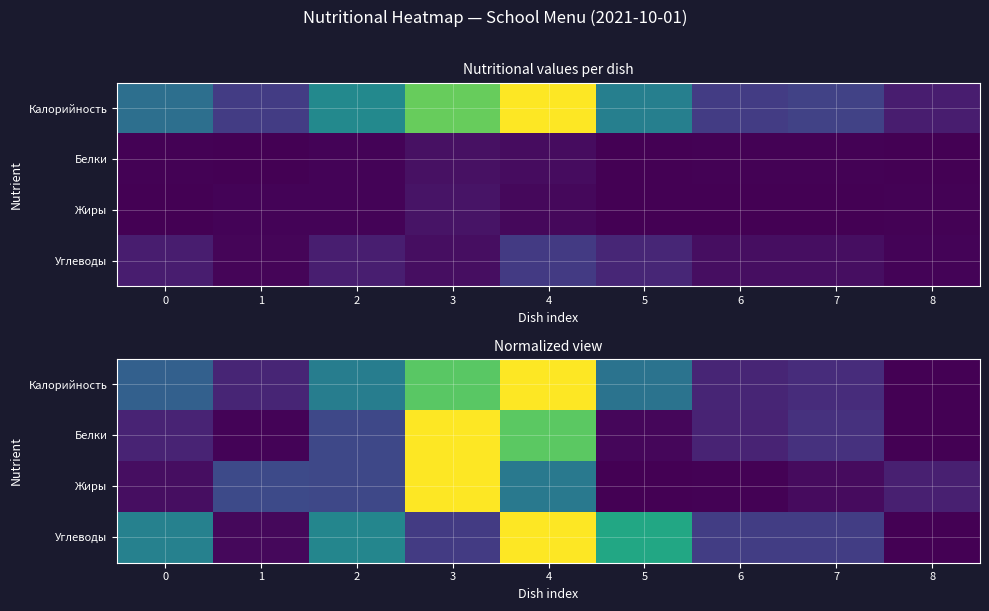

Count the number of data series in this chart.

4